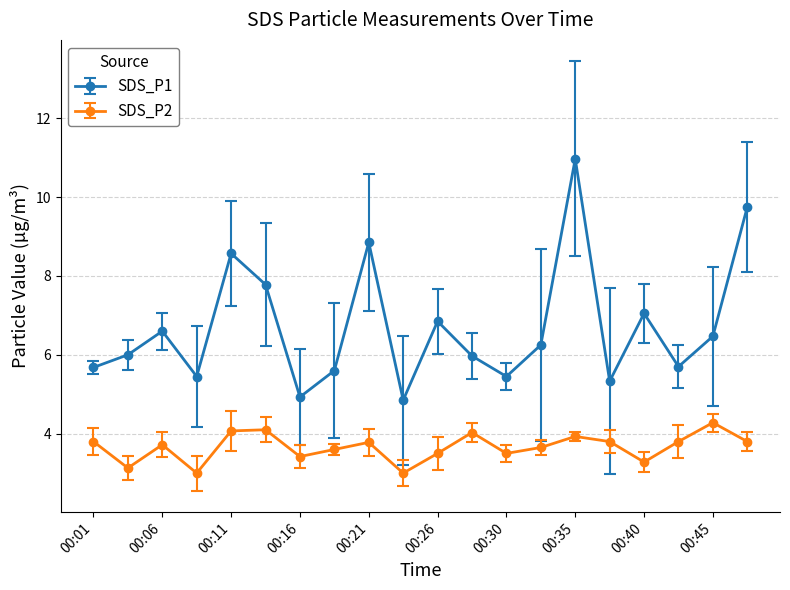

How many interior local valleys does the SDS_P2 series have?

6